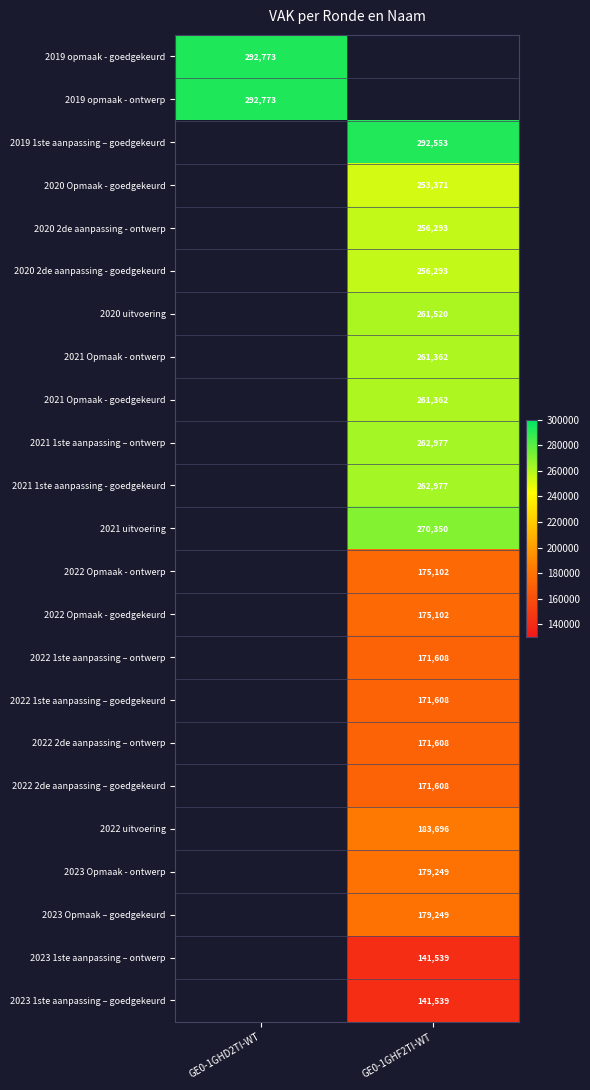

Which has a higher value, GE0-1GHD2TI-WT or GE0-1GHF2TI-WT?

GE0-1GHF2TI-WT